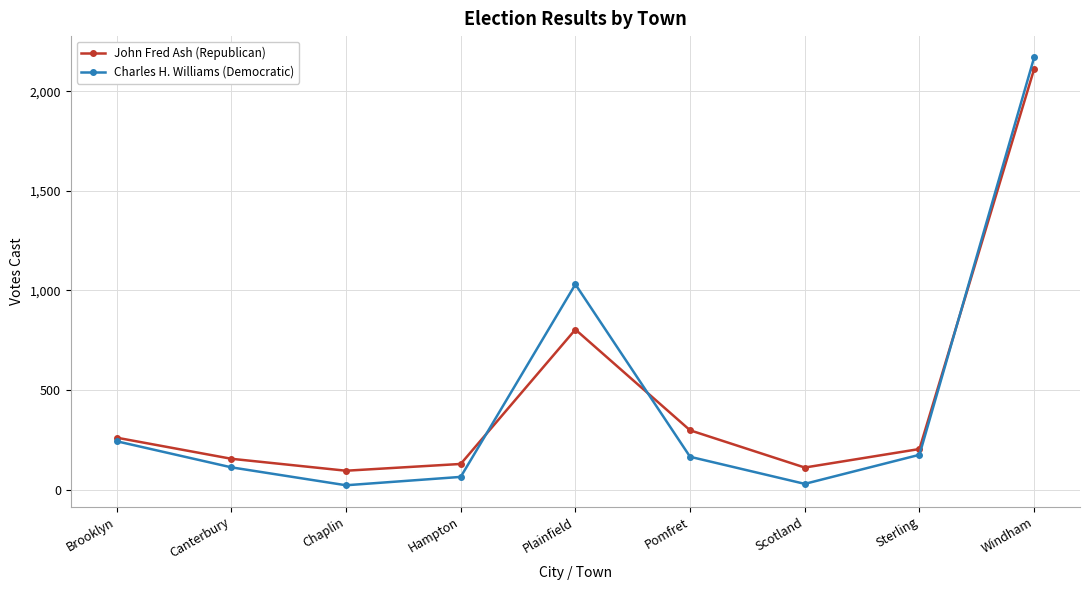

What is the maximum value shown in the chart?

2170